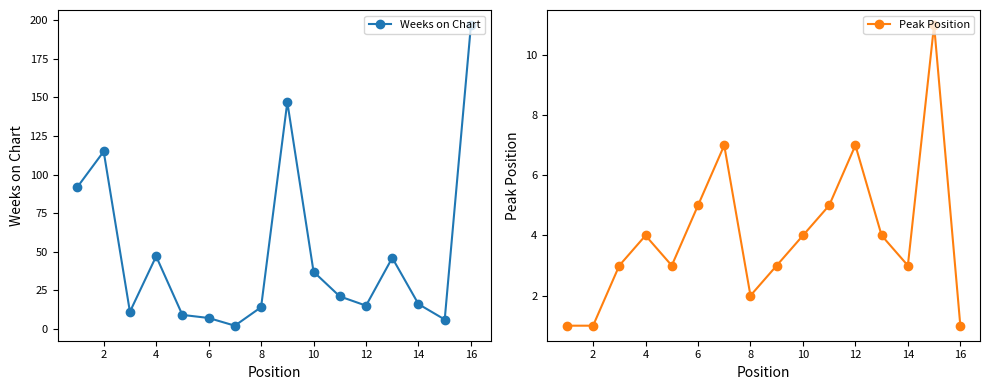

True or false: Weeks on Chart has more than 0 interior local peaks.

True